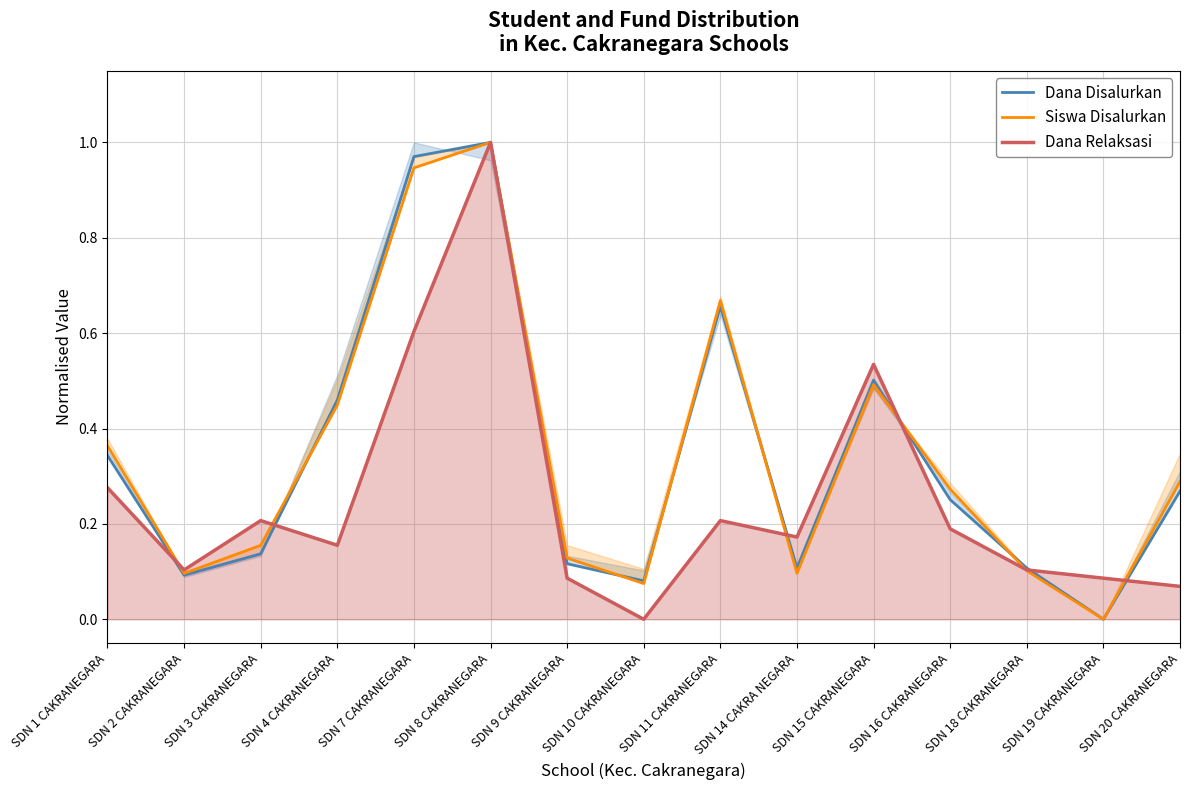

What is the label of the 12th point from the left?

SDN 16 CAKRANEGARA